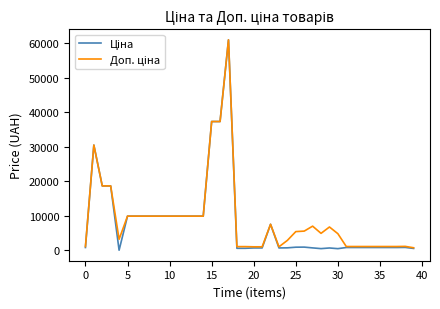

Which series has the largest range (max minus min)?

Ціна